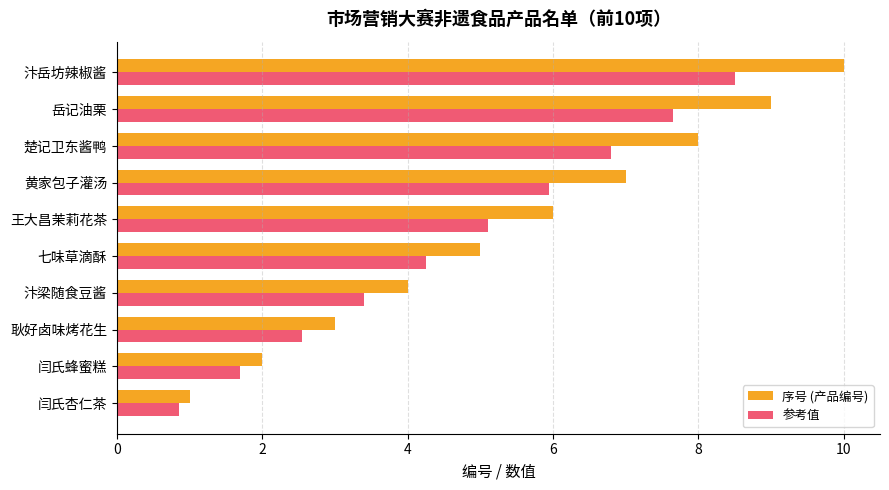

What is the difference between the highest and lowest values at 楚记卫东酱鸭?

1.2